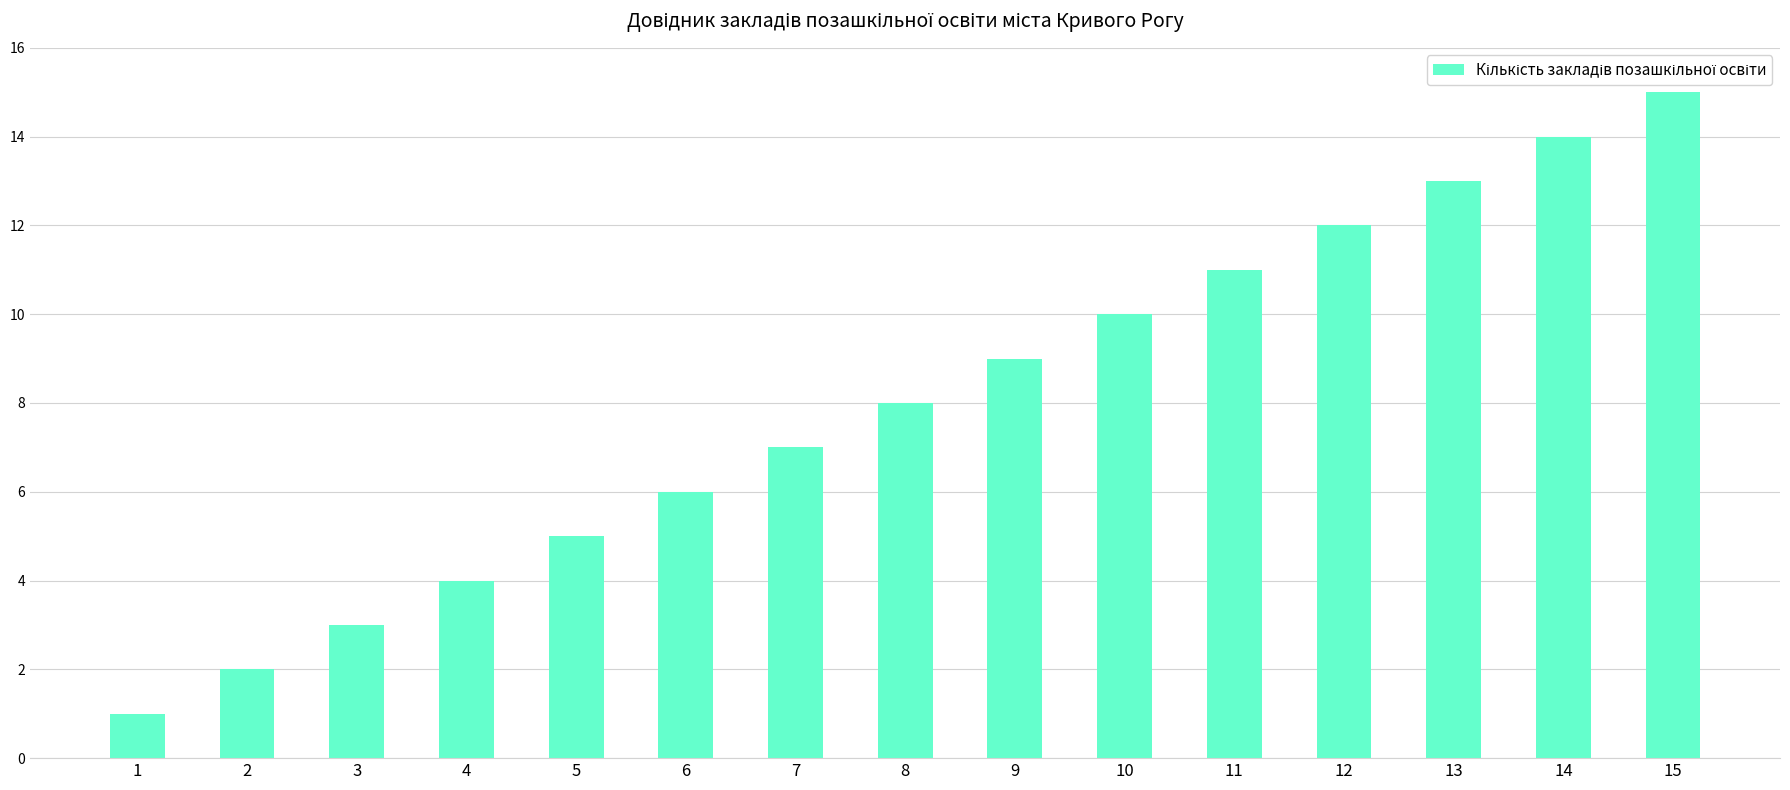

Rank the categories by value from highest to lowest.

15, 14, 13, 12, 11, 10, 9, 8, 7, 6, 5, 4, 3, 2, 1